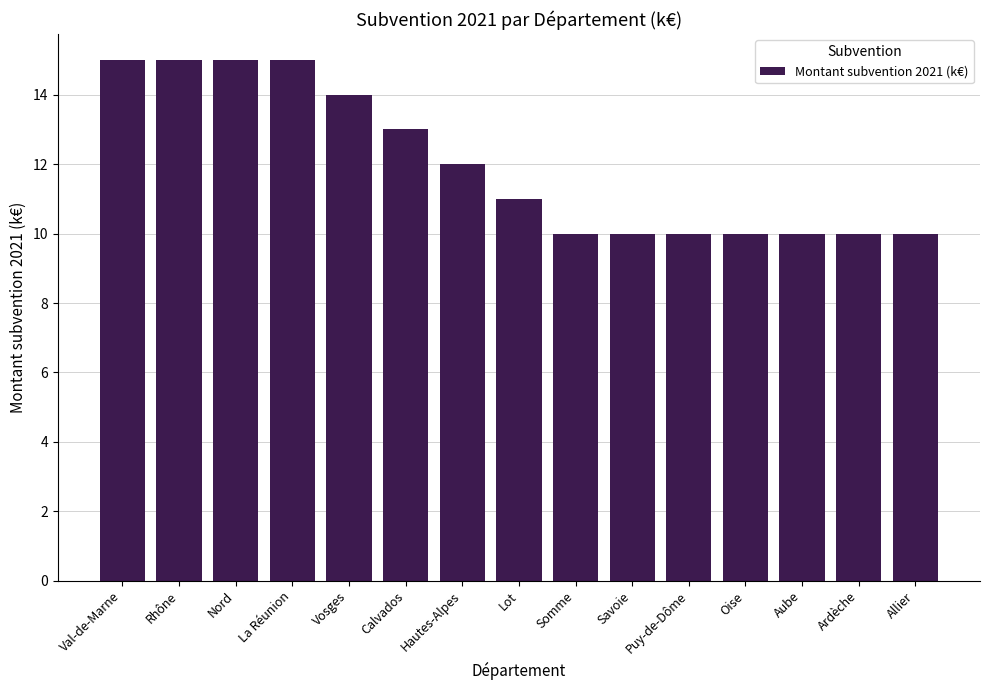

How many data points are less than 11?

7